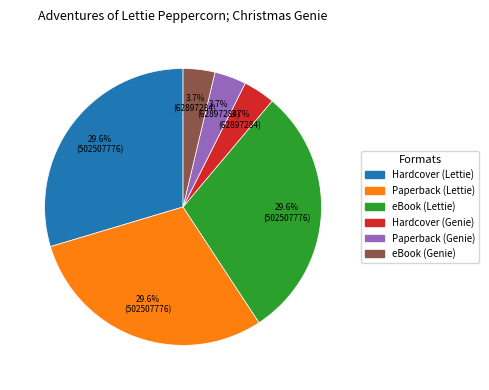

Does any single category account for the majority?

No